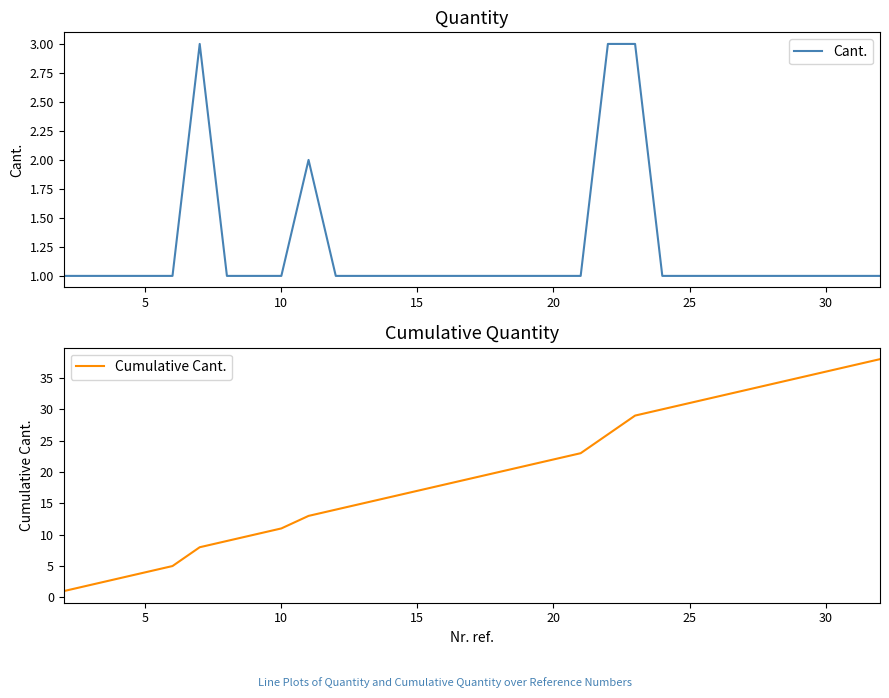

What is the value of the Cumulative Cant. point at the 23rd from the left?

30